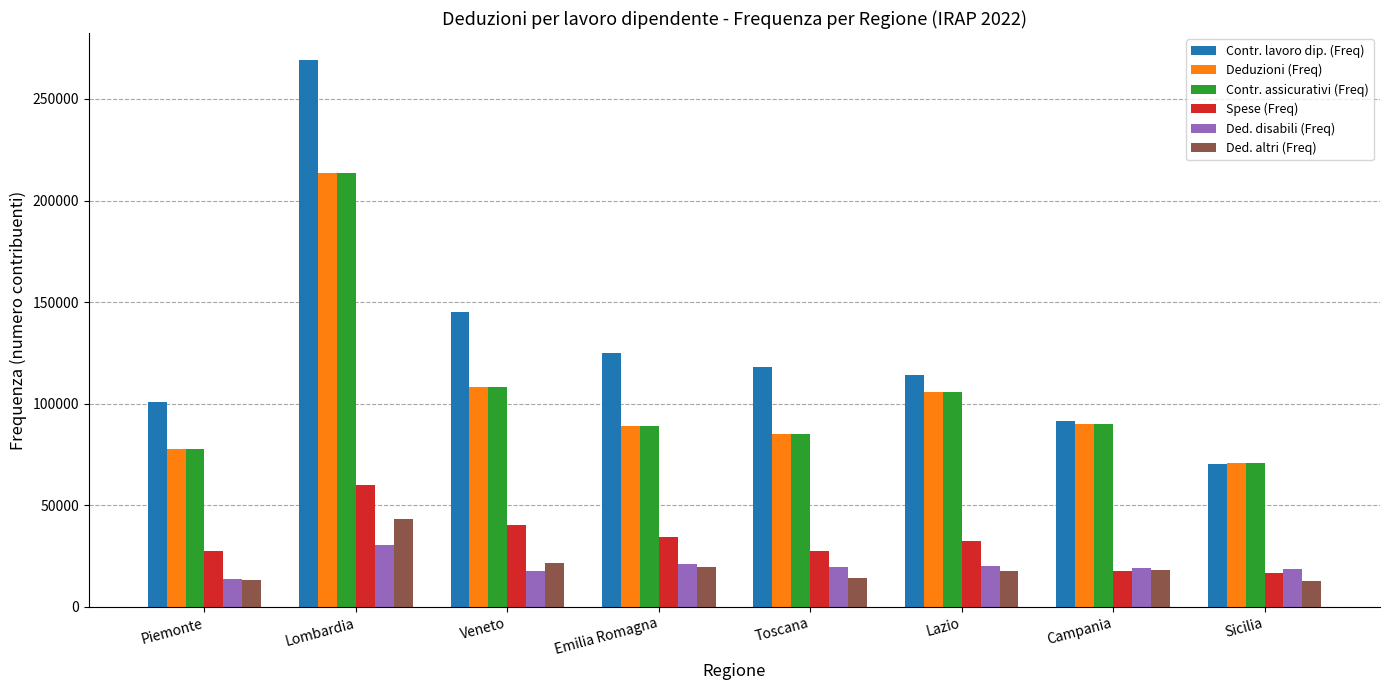

At which label is Ded. altri (Freq) closest to 28011?

Veneto